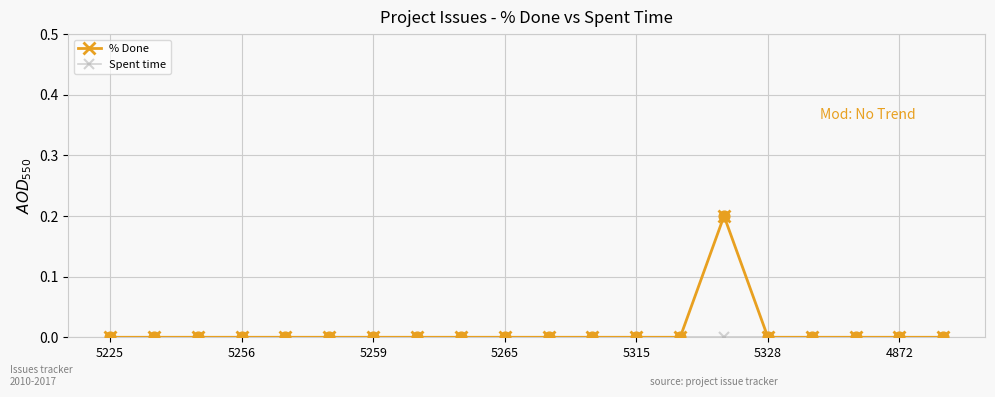

Which series has the largest range (max minus min)?

% Done